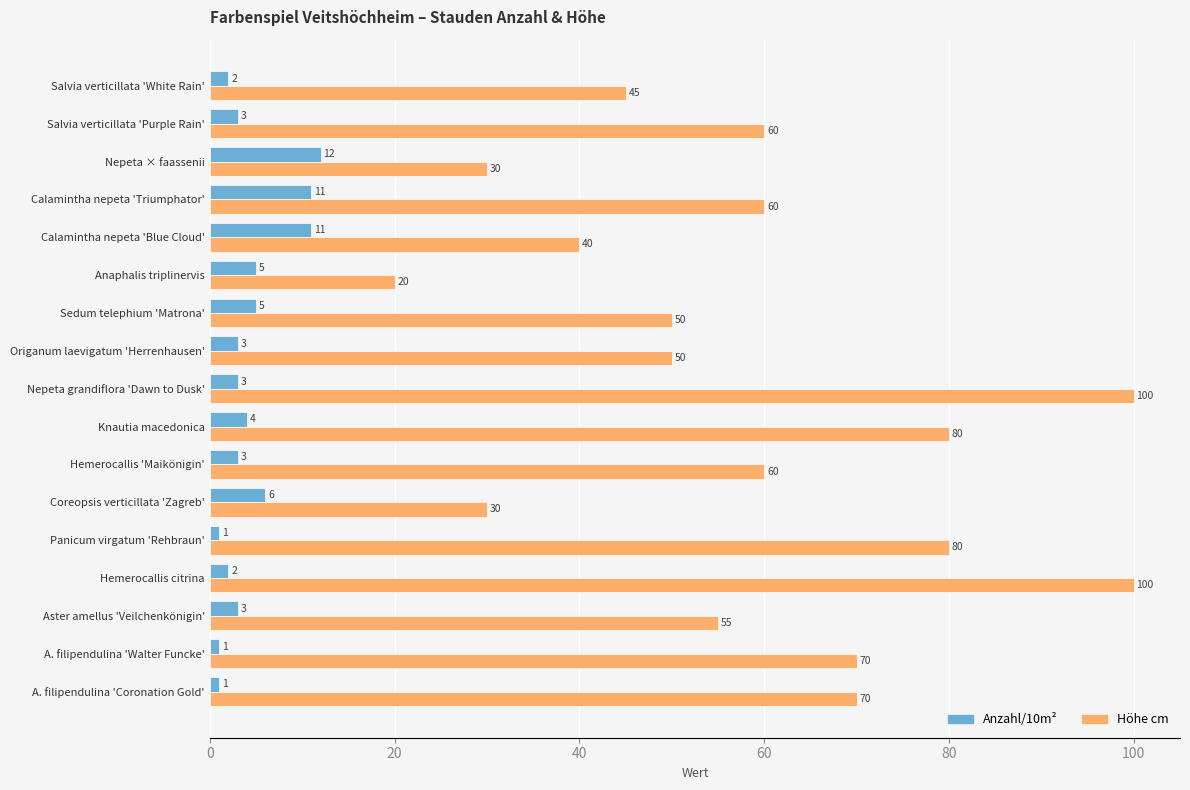

What are all the series names shown in the legend?

Anzahl/10m², Höhe cm